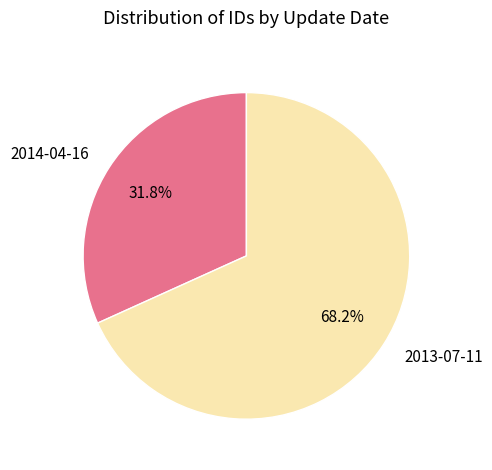

Which category accounts for the majority?

2013-07-11